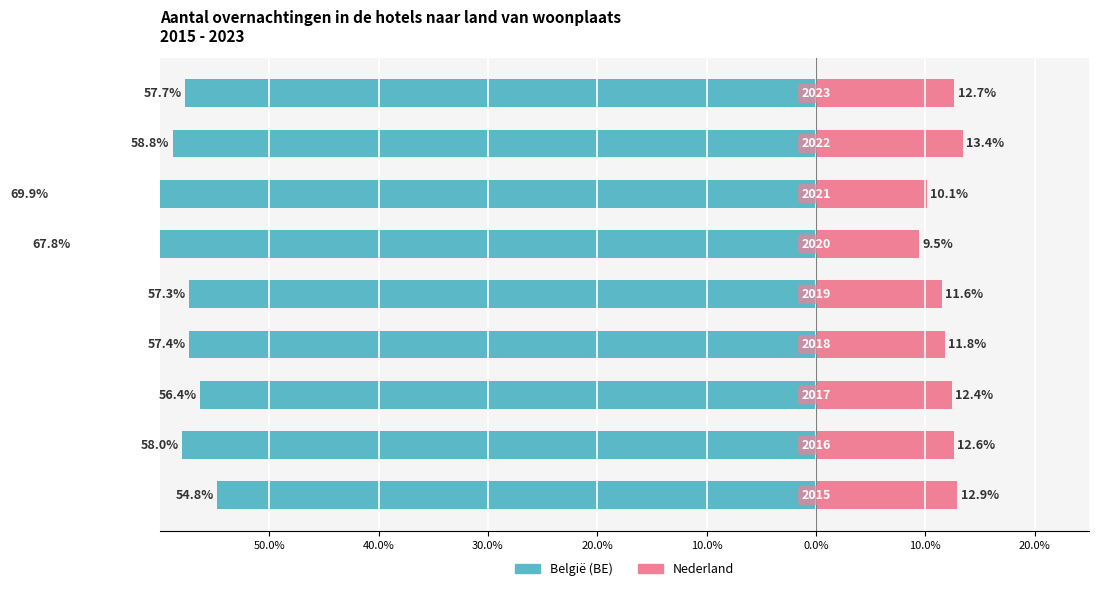

Read the Nederland value at 30.0%.

12.4